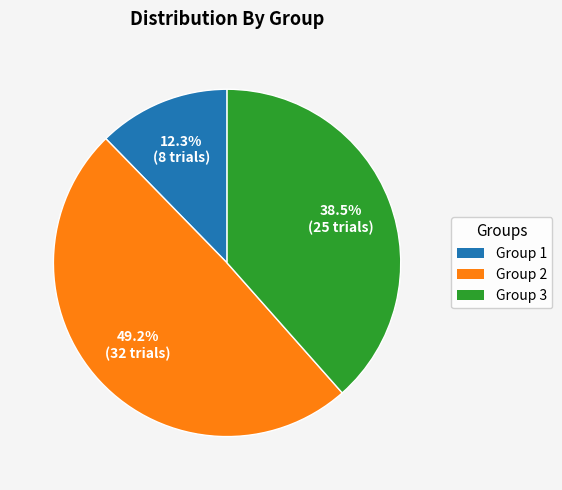

Which slice is the largest?

Group 2